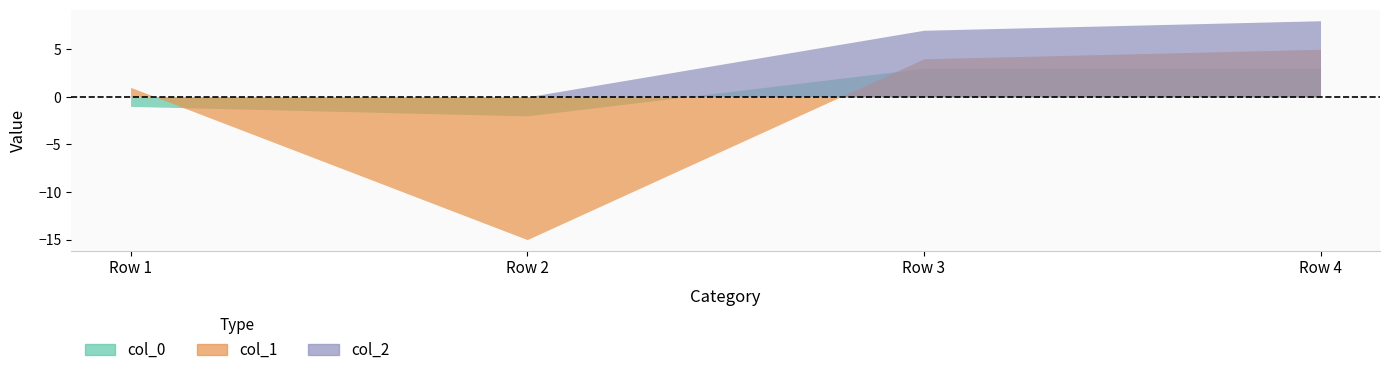

At which category does the chart reach its peak across all series?

Row 4